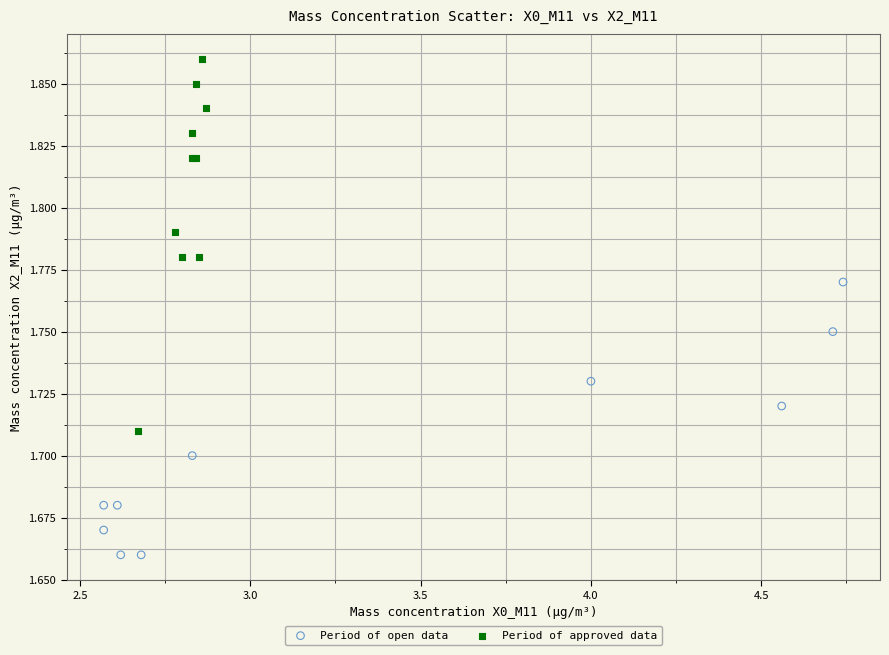

Which series has the widest spread of Y values?

Period of approved data